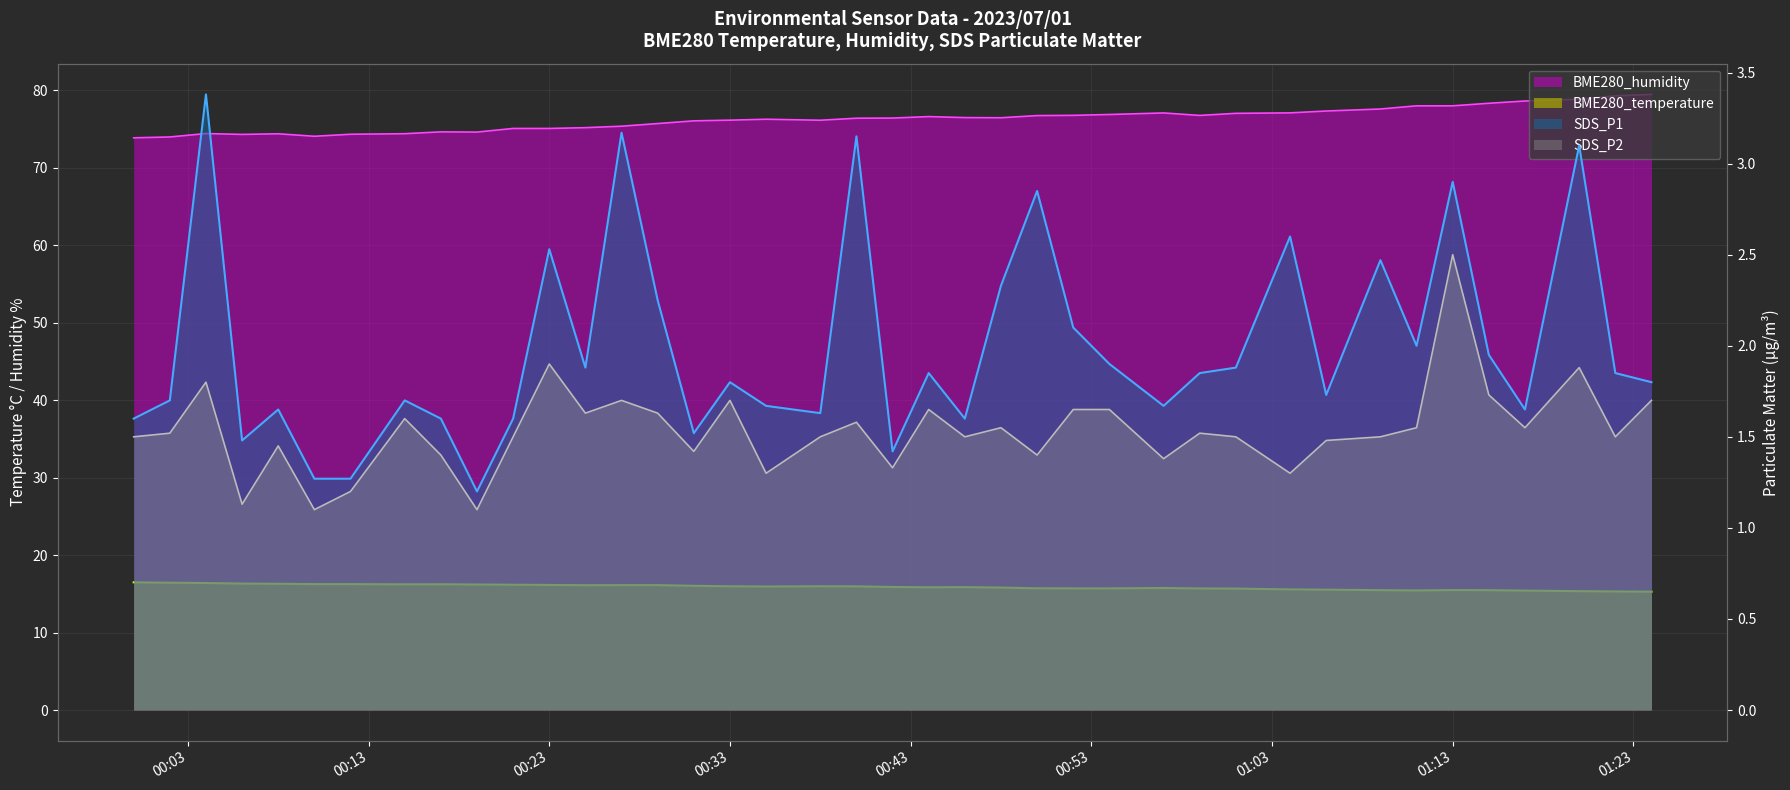

At 2023/07/01 00:12, list the series in order from smallest to largest.

SDS_P2, SDS_P1, BME280_temperature, BME280_humidity